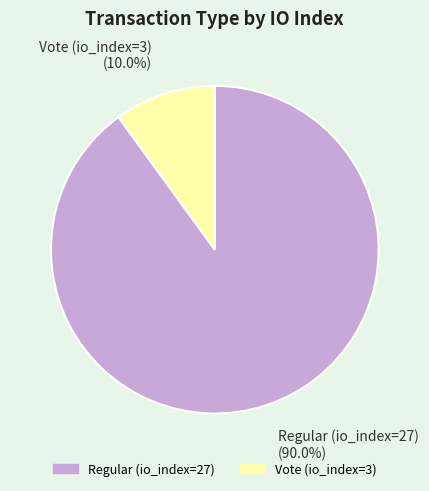

The Regular (io_index=27) slice represents 99% of the pie. True or false?

False